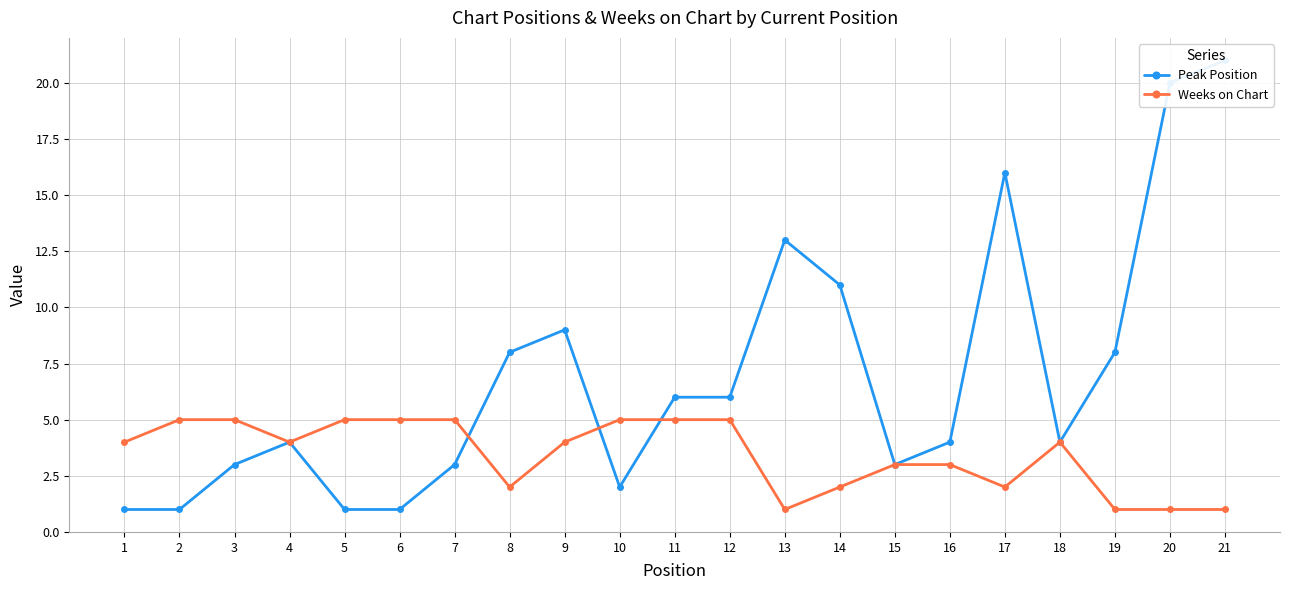

The Weeks on Chart series shows 2 at 6. True or false?

False